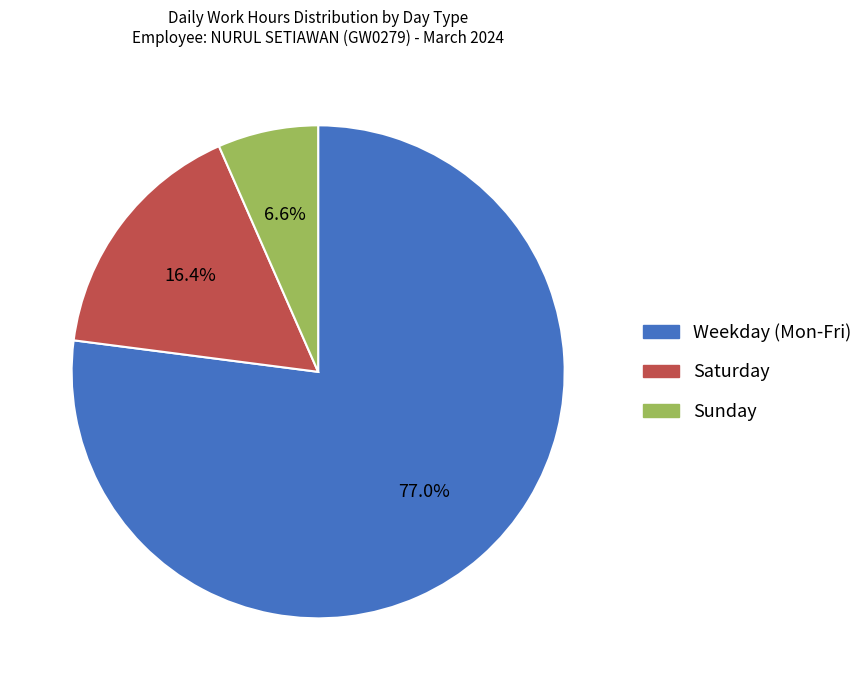

Rank the categories by value from lowest to highest.

Sunday, Saturday, Weekday (Mon-Fri)